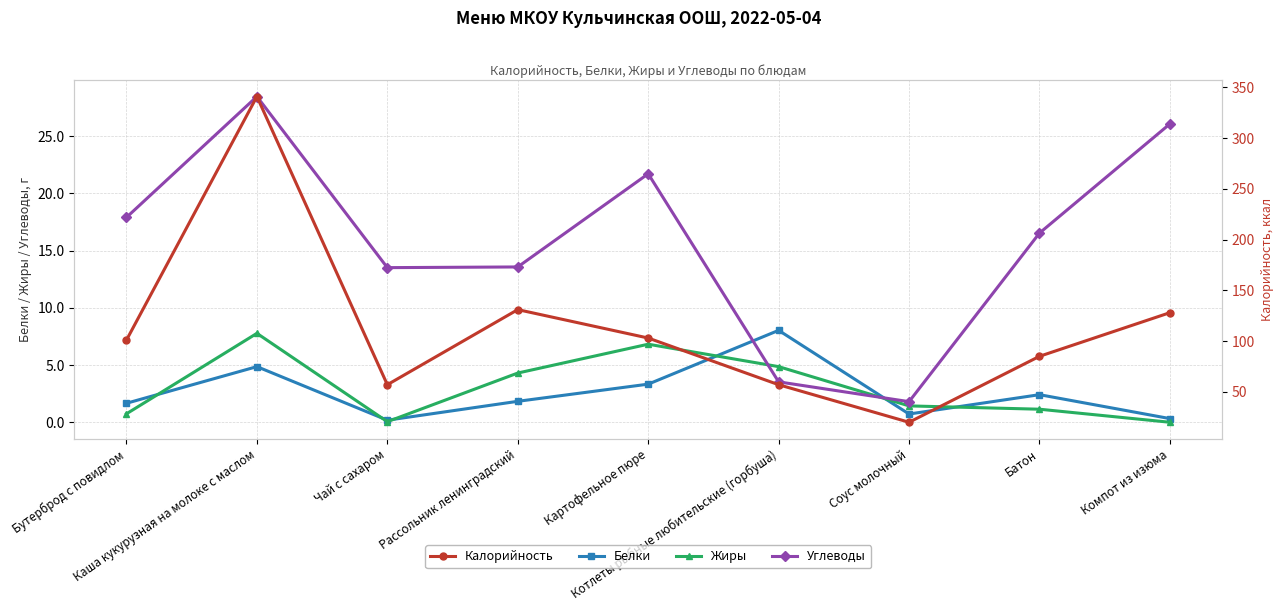

Does the chart display data point markers on the line(s)?

Yes